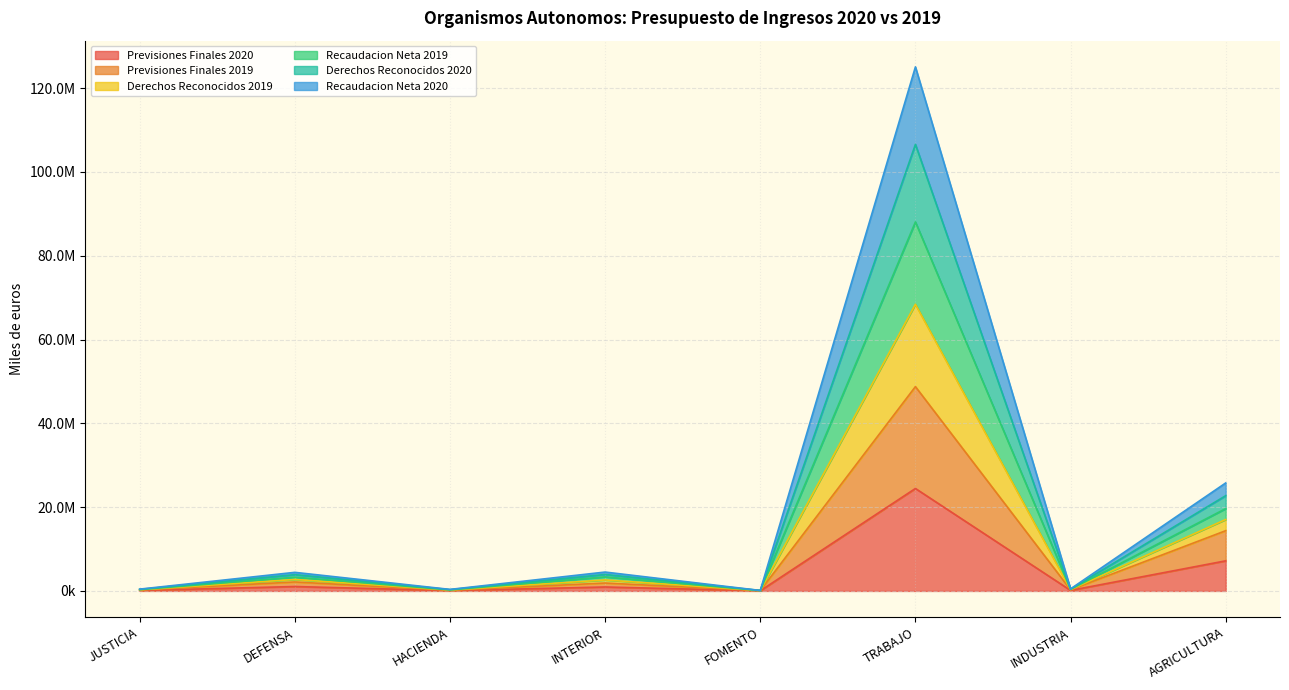

The value of Derechos Reconocidos 2019 at INDUSTRIA is 371117. True or false?

True